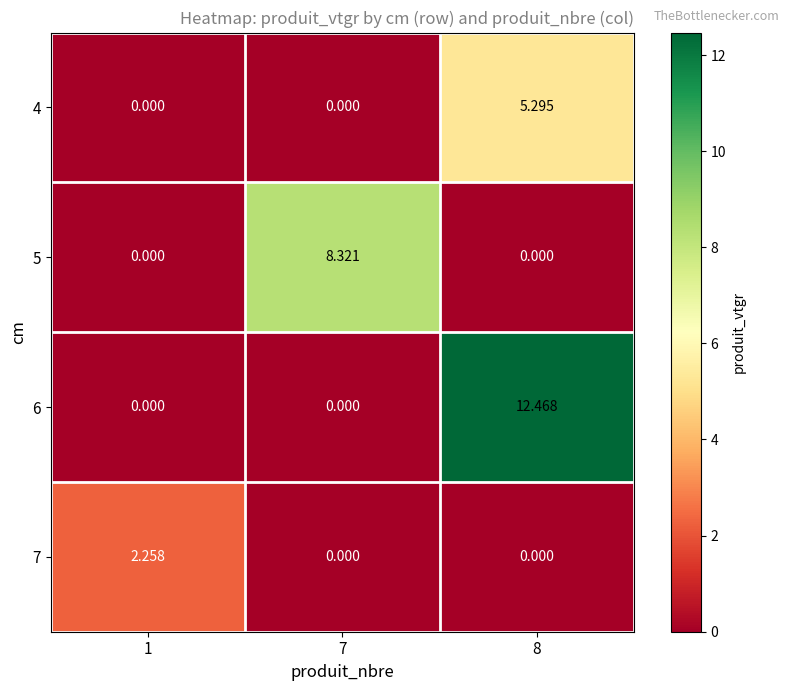

What is the maximum value shown in the chart?

12.5